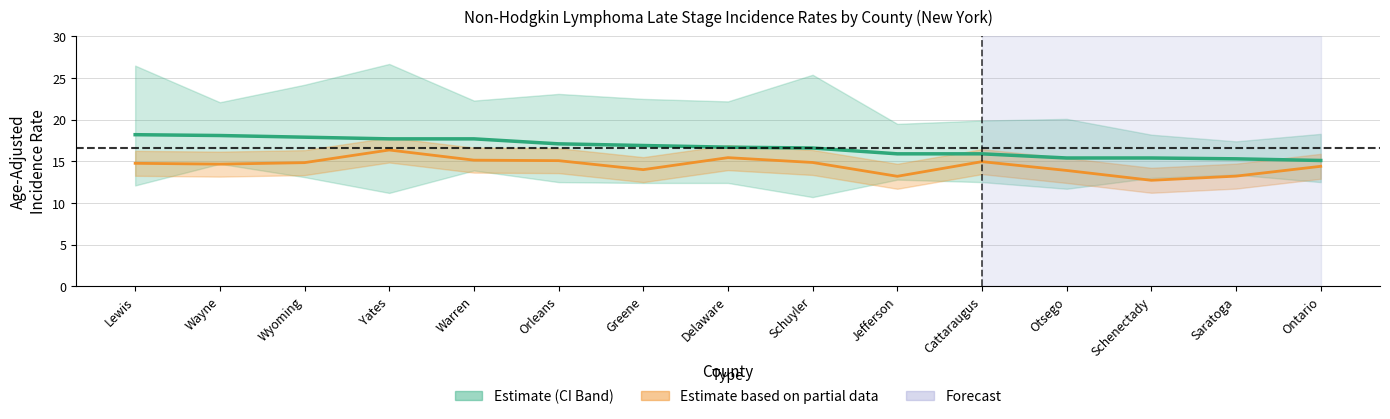

True or false: Percent Late Stage line has a value of 18.8 at Jefferson.

False